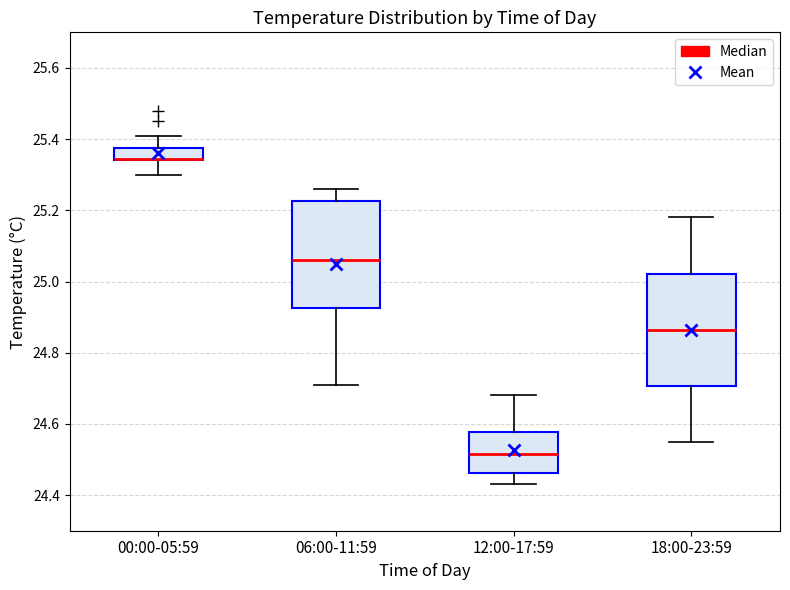

Reading left to right, transcribe this box plot: for each box, give where its median line is, the range the box spans, and where its two whiskers end, as read against the y-axis. The values are not printed on the chart, so give them approximately, as read against the axis.

00:00-05:59: median 25.34 (drawn on the box's lower edge), box 25.34 to 25.38, whiskers 25.30 to 25.42
06:00-11:59: median 25.06, box 24.92 to 25.22, whiskers 24.72 to 25.26
12:00-17:59: median 24.52, box 24.46 to 24.58, whiskers 24.44 to 24.68
18:00-23:59: median 24.86, box 24.70 to 25.02, whiskers 24.56 to 25.18